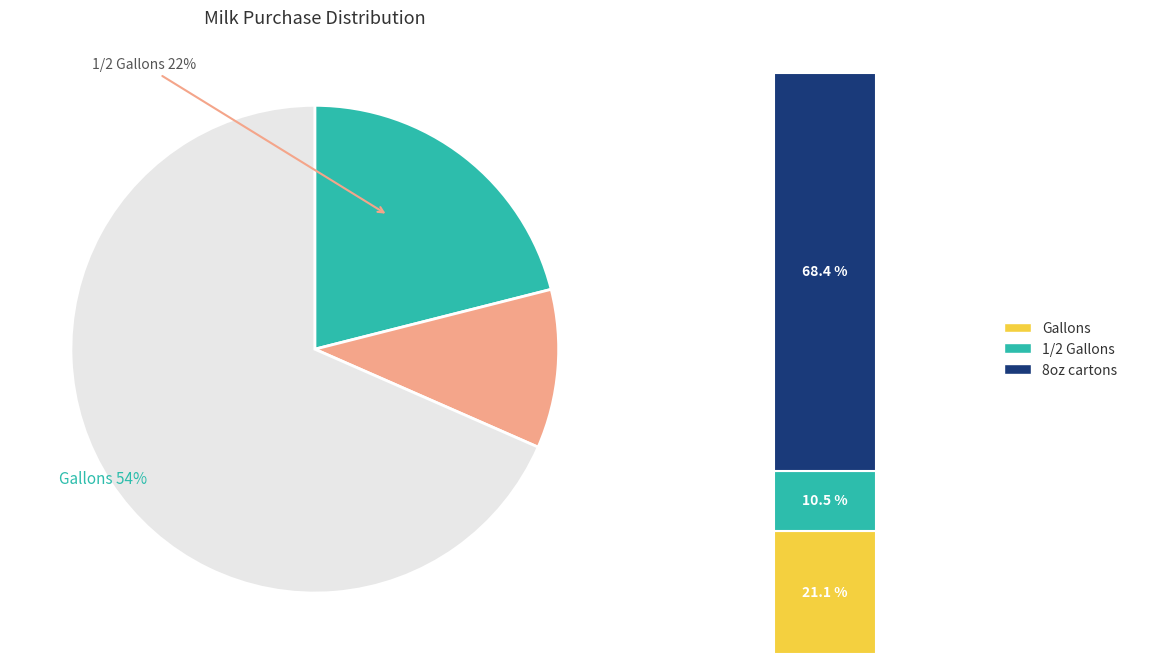

Rank the series at 1/2 Gallons from highest to lowest value.

8oz cartons, Gallons, 1/2 Gallons